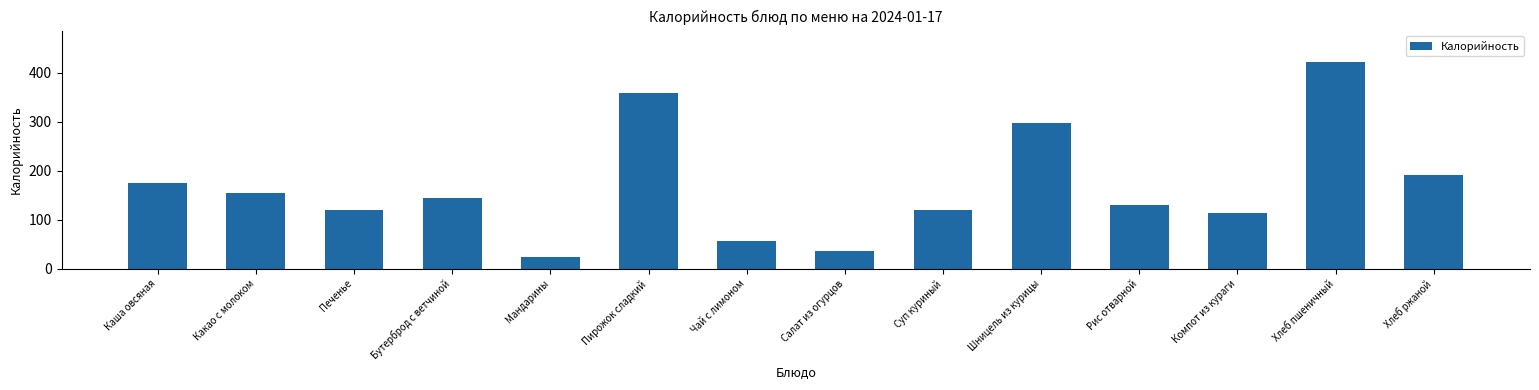

Count the number of categories in the chart.

14